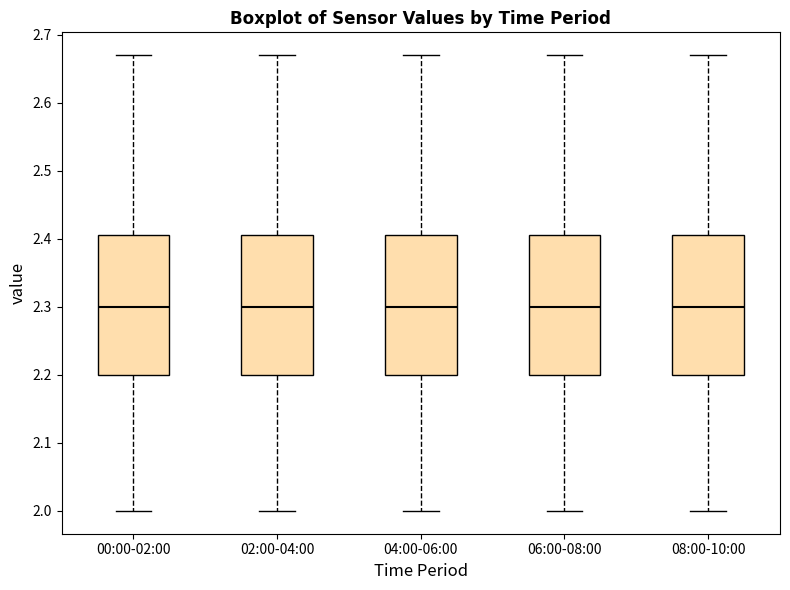

Reading left to right, read every box against the y-axis: the position of its median line, the range the box covers, and the ends of its whiskers. The values are not printed on the chart, so give them approximately, as read against the axis.

00:00-02:00: median 2.30, box 2.20 to 2.41, whiskers 2.00 to 2.67
02:00-04:00: median 2.30, box 2.20 to 2.41, whiskers 2.00 to 2.67
04:00-06:00: median 2.30, box 2.20 to 2.41, whiskers 2.00 to 2.67
06:00-08:00: median 2.30, box 2.20 to 2.41, whiskers 2.00 to 2.67
08:00-10:00: median 2.30, box 2.20 to 2.41, whiskers 2.00 to 2.67